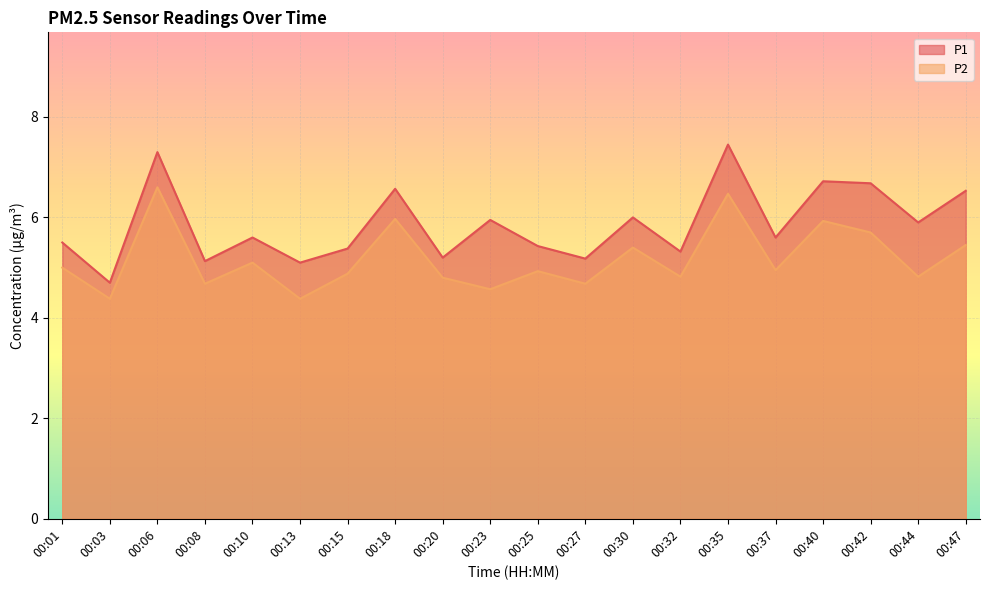

Is it true that P1 equals 3.4 at 00:13?

False